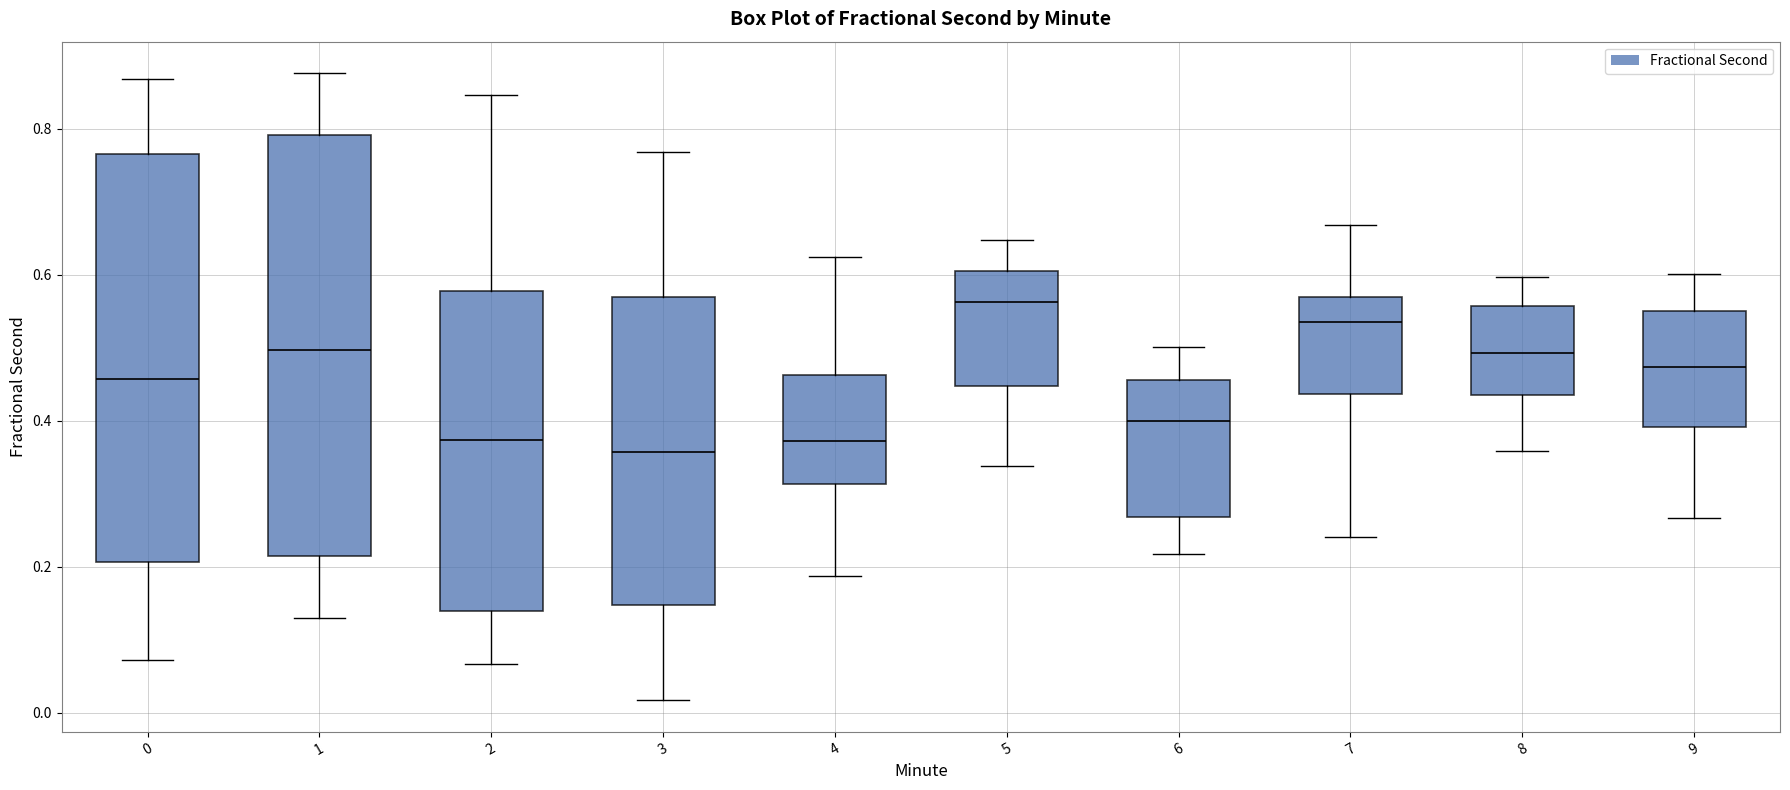

Reading left to right, transcribe this box plot: for each box, give where its median line is, the range the box spans, and where its two whiskers end, as read against the y-axis. The values are not printed on the chart, so give them approximately, as read against the axis.

0: median 0.46, box 0.20 to 0.76, whiskers 0.08 to 0.86
1: median 0.50, box 0.22 to 0.80, whiskers 0.12 to 0.88
2: median 0.38, box 0.14 to 0.58, whiskers 0.06 to 0.84
3: median 0.36, box 0.14 to 0.56, whiskers 0.02 to 0.76
4: median 0.38, box 0.32 to 0.46, whiskers 0.18 to 0.62
5: median 0.56, box 0.44 to 0.60, whiskers 0.34 to 0.64
6: median 0.40, box 0.26 to 0.46, whiskers 0.22 to 0.50
7: median 0.54, box 0.44 to 0.56, whiskers 0.24 to 0.66
8: median 0.50, box 0.44 to 0.56, whiskers 0.36 to 0.60
9: median 0.48, box 0.40 to 0.56, whiskers 0.26 to 0.60